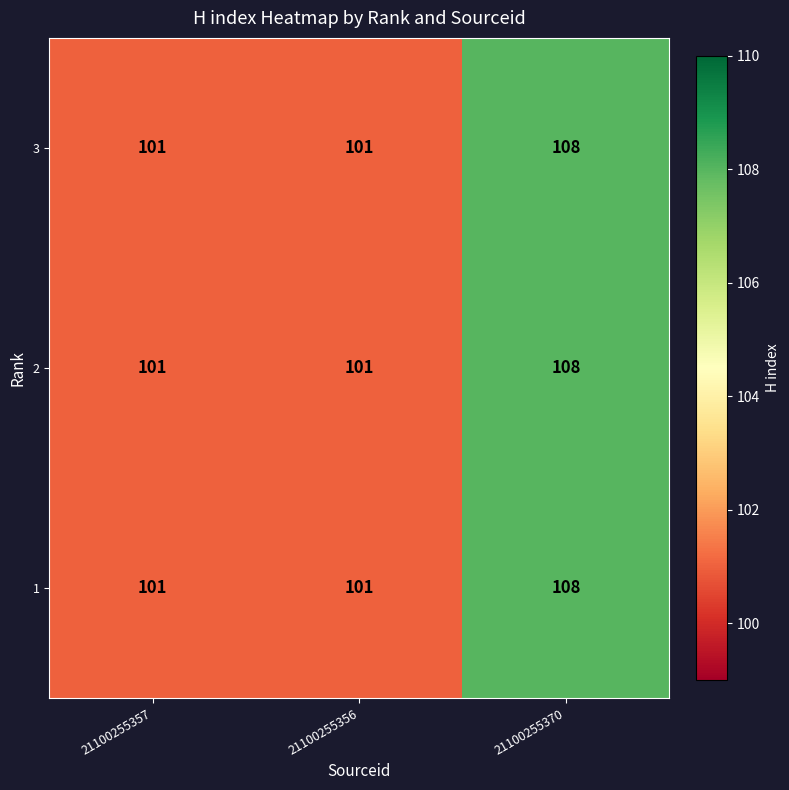

Reading left to right, extract all data points from this chart.

3: 101	101	108
2: 101	101	108
1: 101	101	108